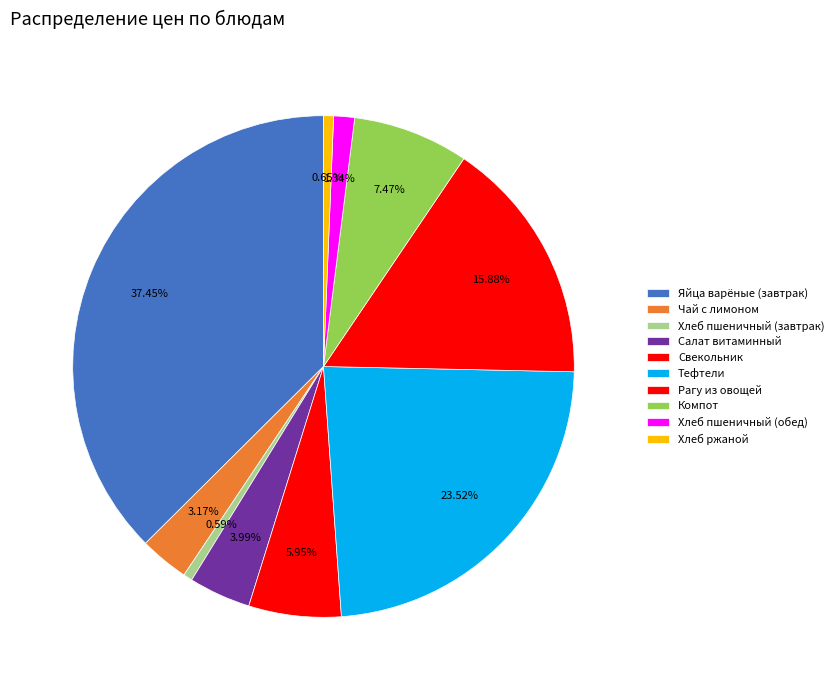

True or false: Хлеб ржаной accounts for 1% of the total.

True